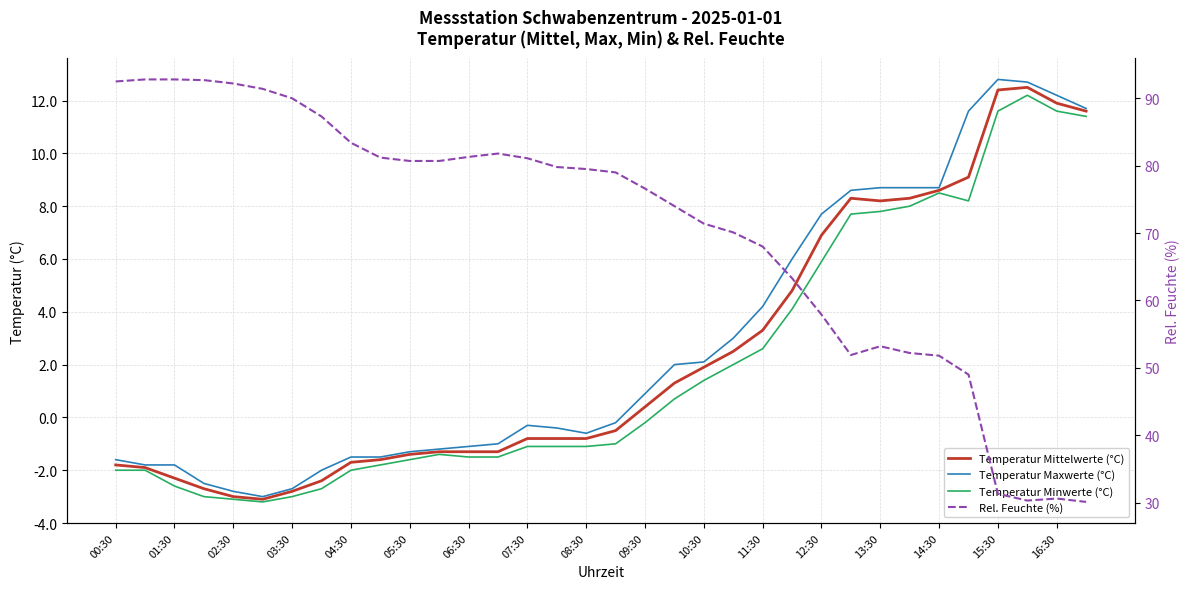

How many interior local valleys does the Temperatur Maxwerte (°C) series have?

2